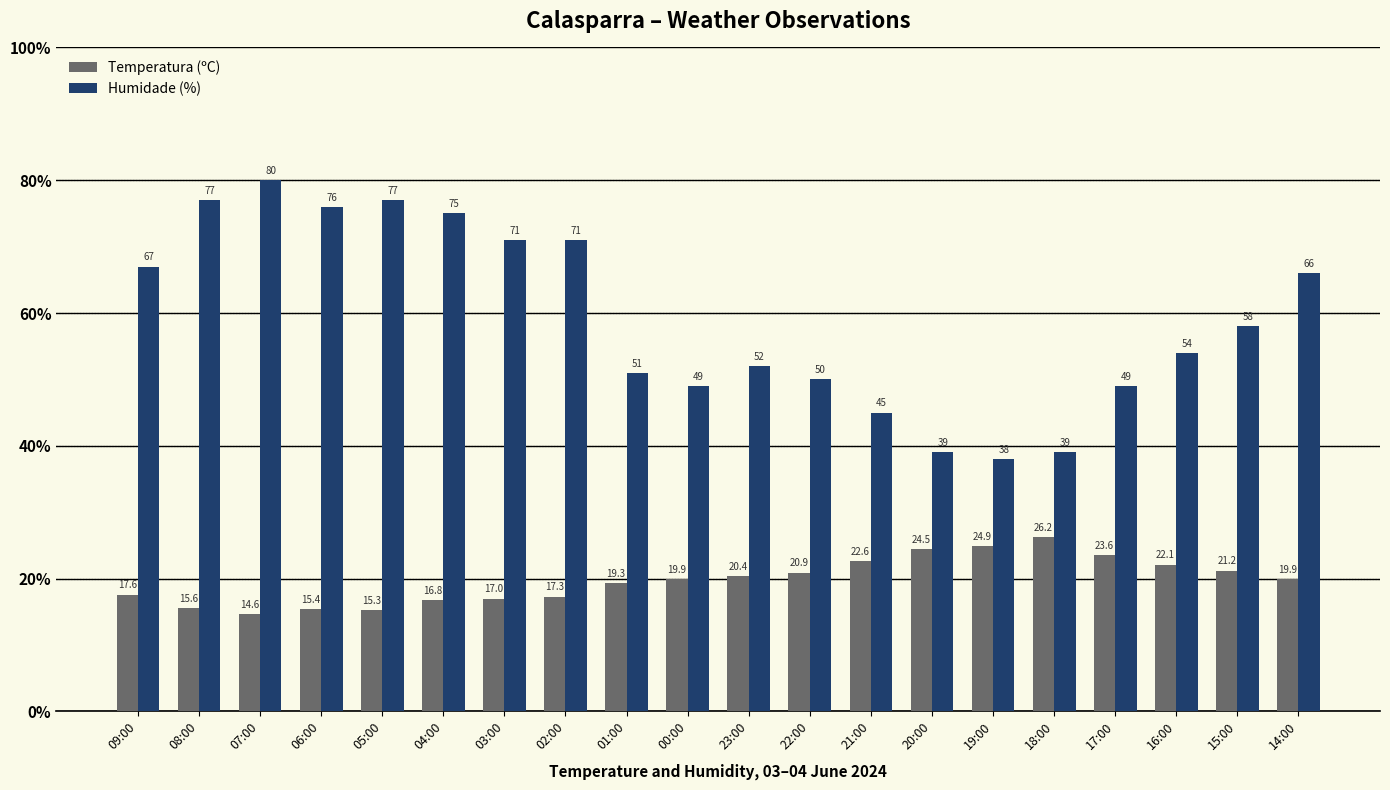

Does the chart contain stacked bars?

No